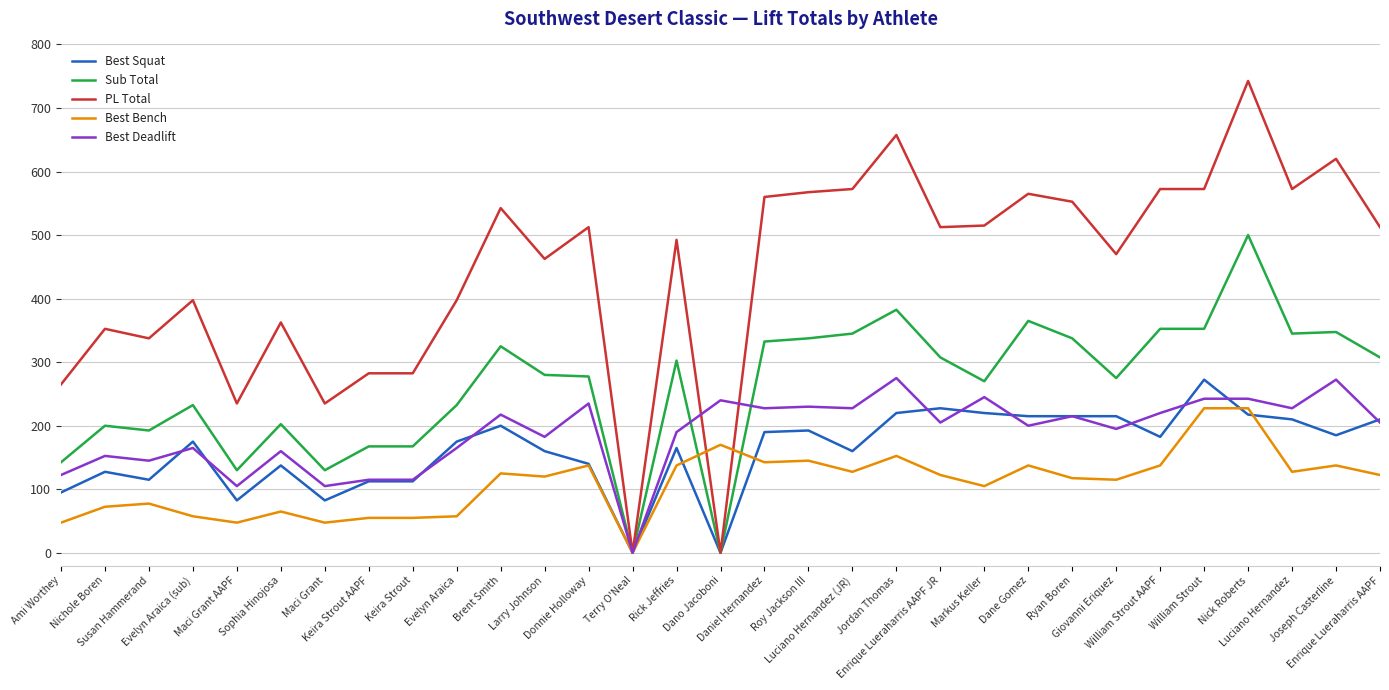

What is the difference between the maximum and minimum values in the PL Total series?

742.5